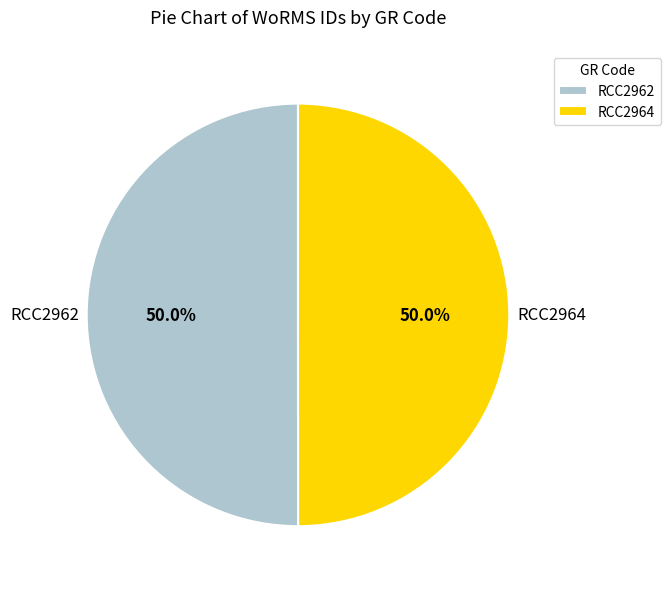

What percentage is NOT represented by RCC2964?

50.0%